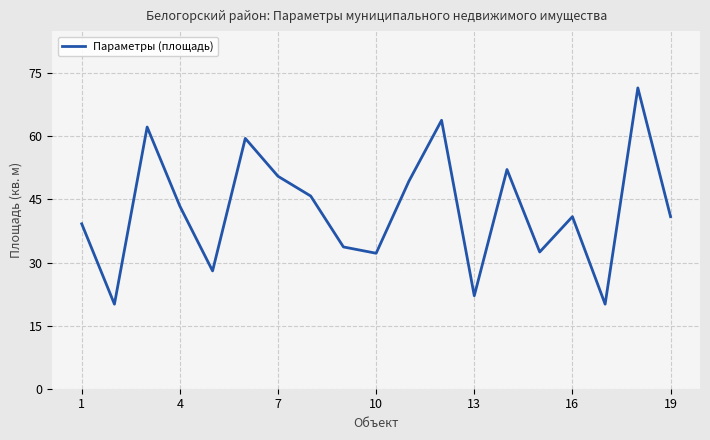

Count the number of values greater than 40.

11